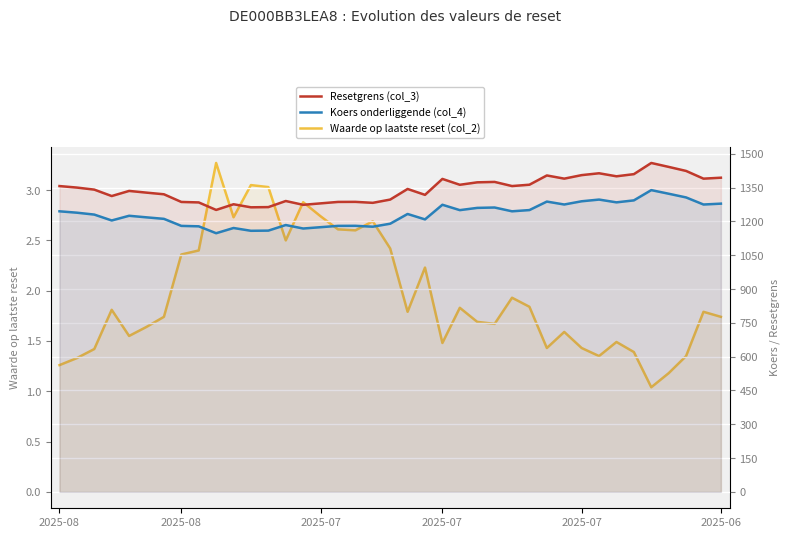

In Resetgrens (col_3), how many points are higher than both neighbors (excluding endpoints)?

10